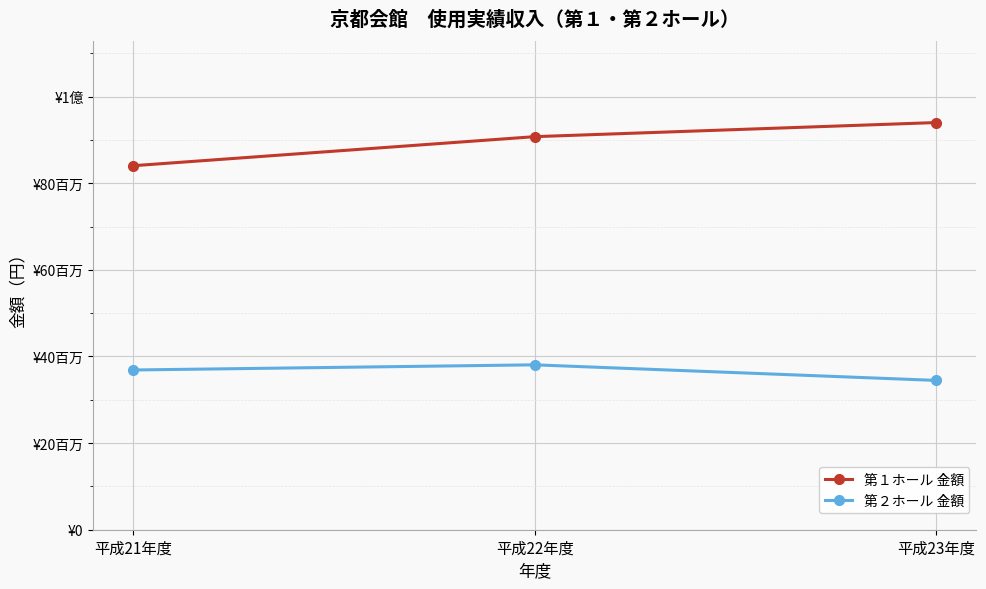

Reading right to left, what are all the values shown in this chart?

第１ホール 金額: 94012650	90756950	84050800
第２ホール 金額: 34475700	38072400	36882600